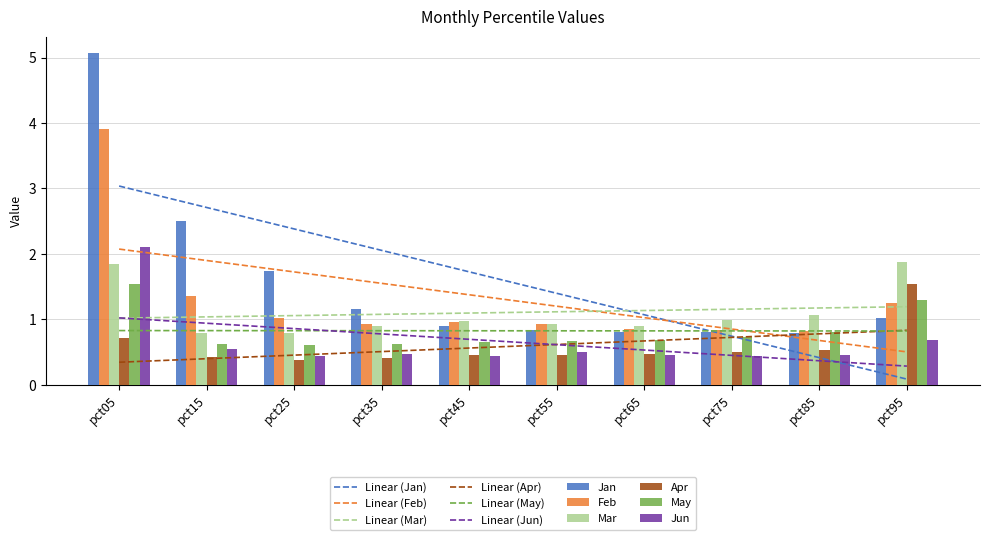

What is the average value of the Feb series?

1.3